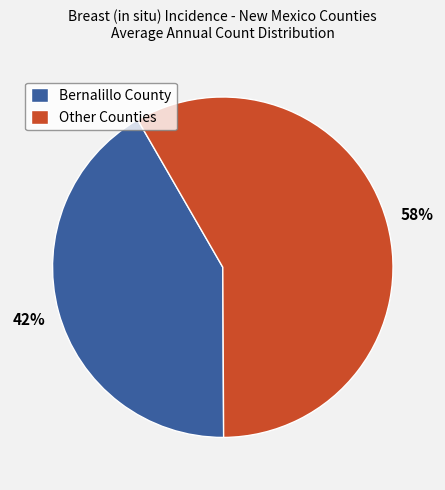

Which has a higher value, Other Counties or Bernalillo County?

Other Counties